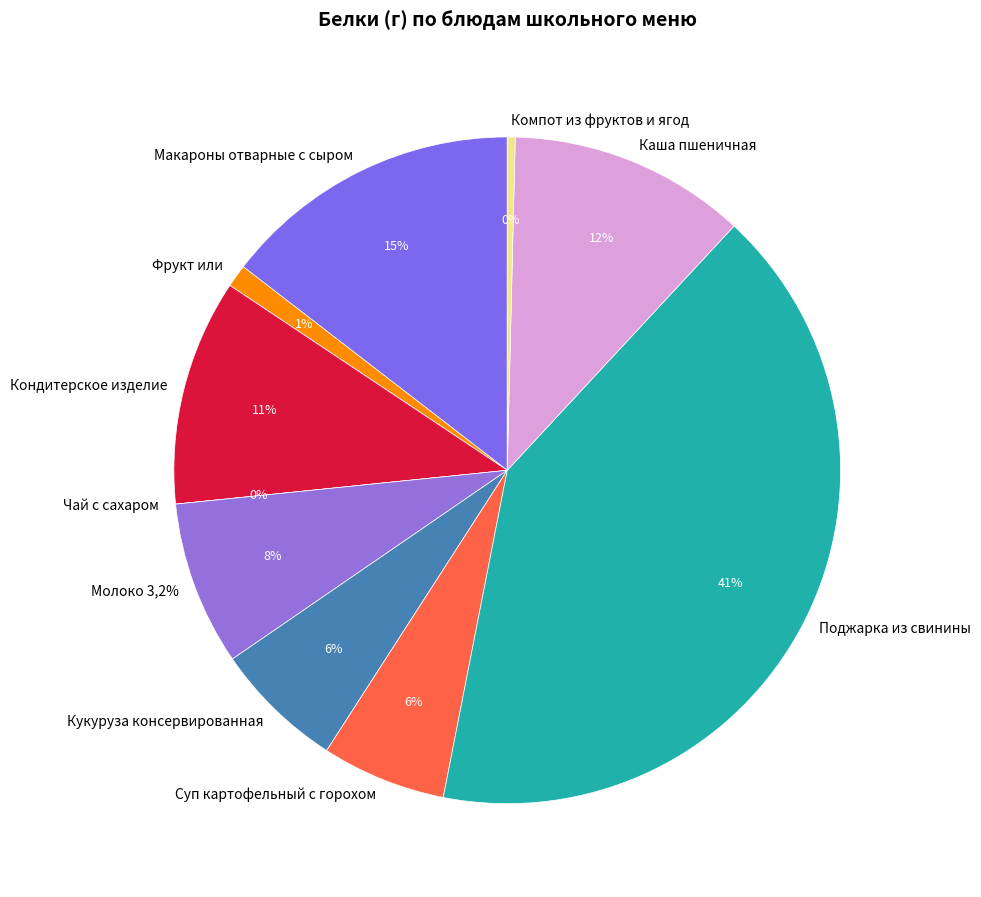

To the nearest percent, what is the average slice percentage?

10%